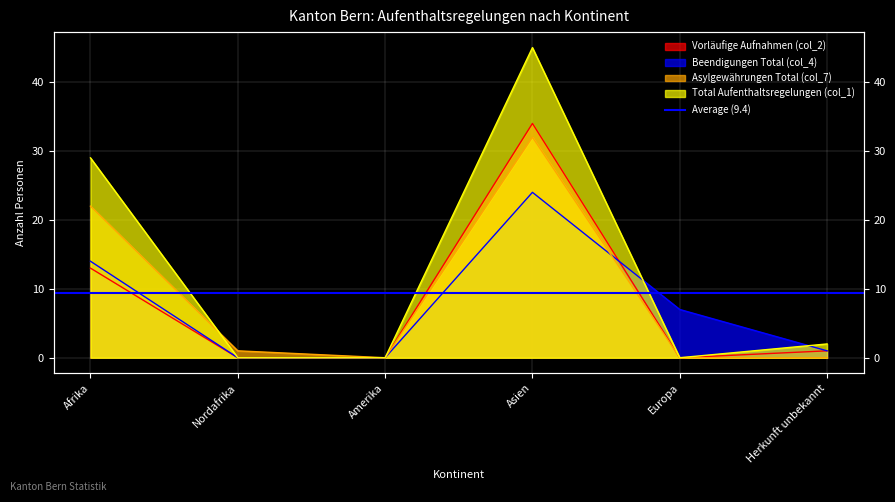

Rank the categories by Vorläufige Aufnahmen (col_2) value from highest to lowest.

Asien, Afrika, Herkunft unbekannt, Nordafrika, Amerika, Europa